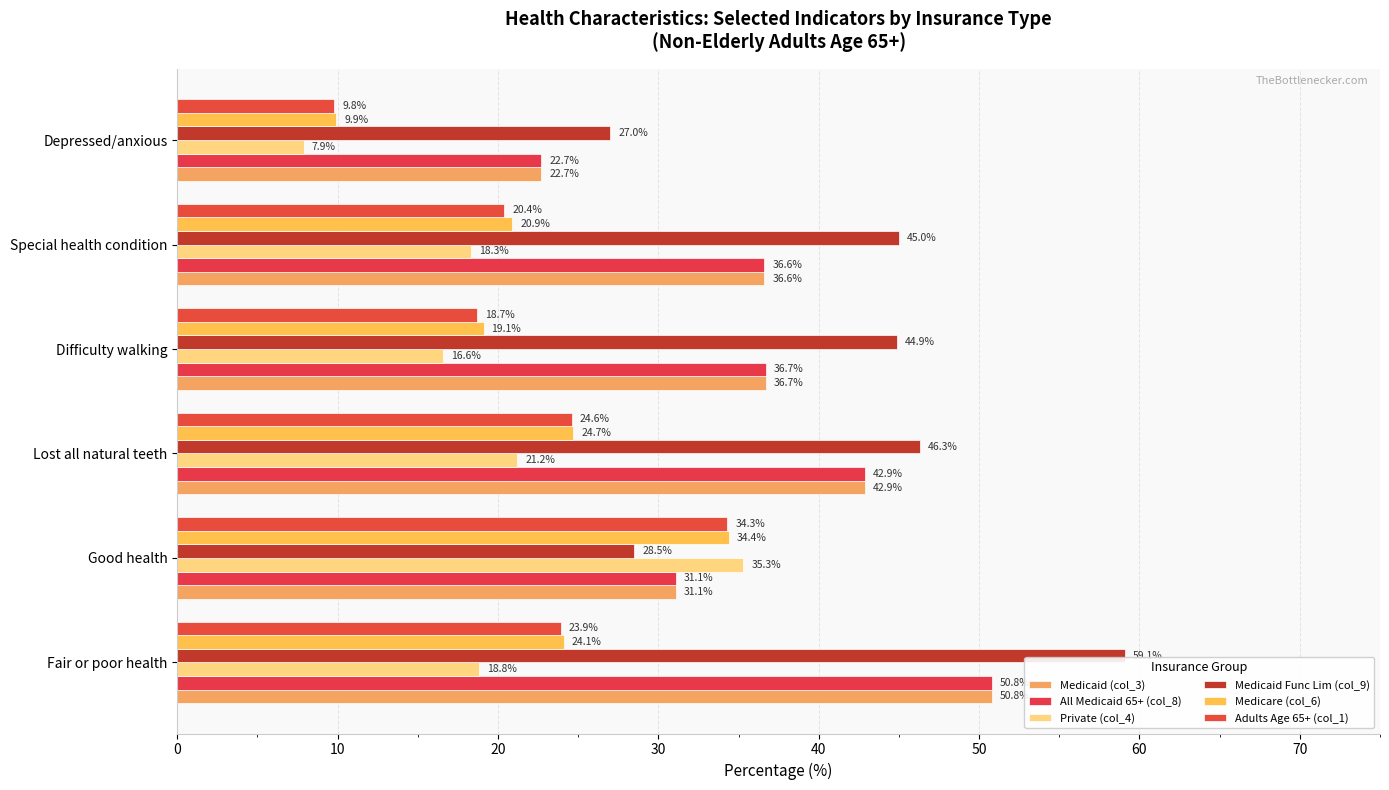

Rank the series by their maximum value, from highest to lowest.

Medicaid Func Lim (col_9), Medicaid (col_3), All Medicaid 65+ (col_8), Private (col_4), Medicare (col_6), Adults Age 65+ (col_1)